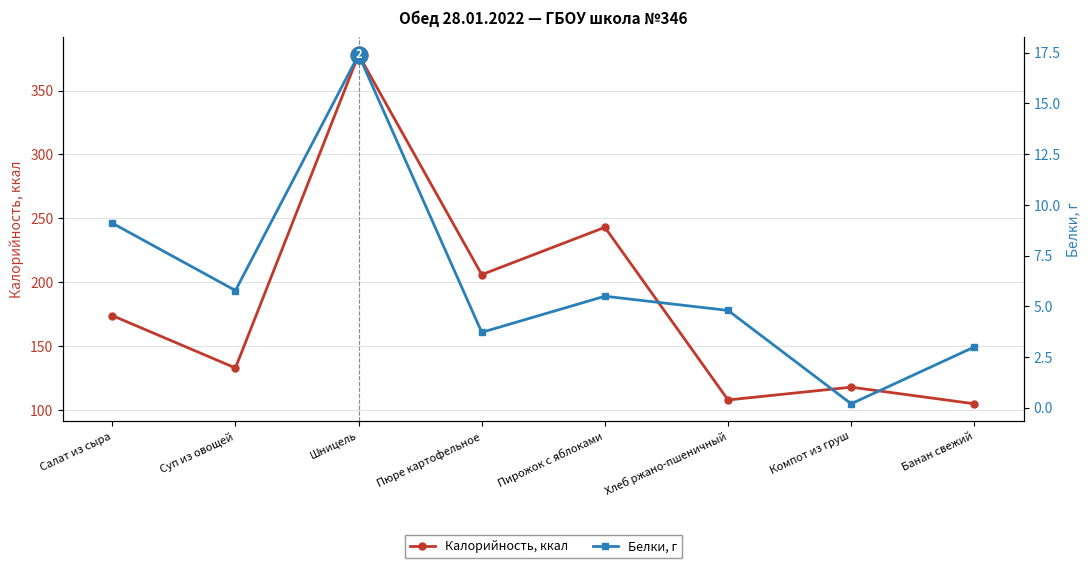

True or false: Калорийность, ккал and Белки, г intersect in this chart.

False